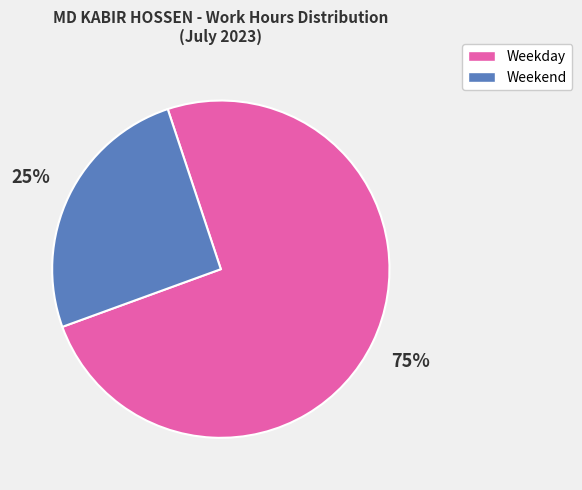

To the nearest percent, what is the average slice percentage?

50%